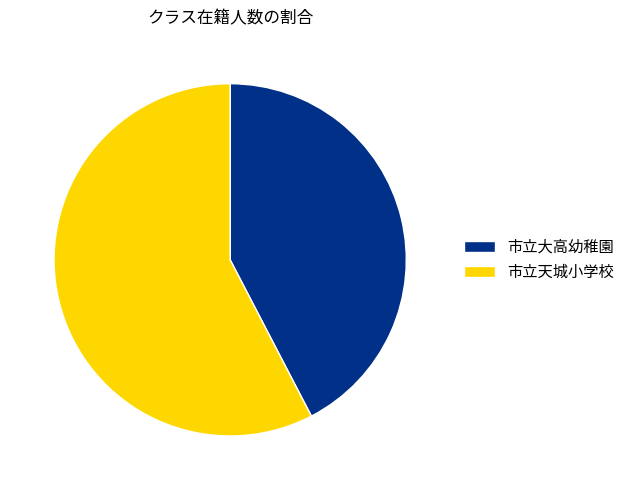

Approximately how many times larger is the value at 市立天城小学校 compared to 市立大高幼稚園?

1.4